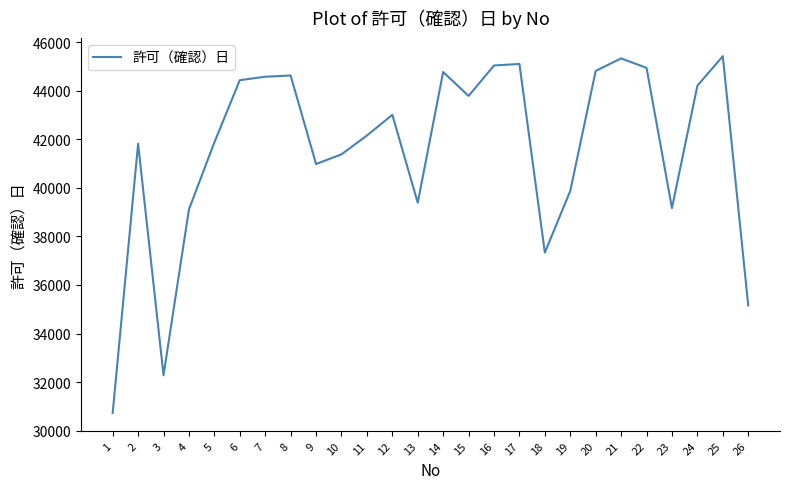

Where is the first local maximum?

2